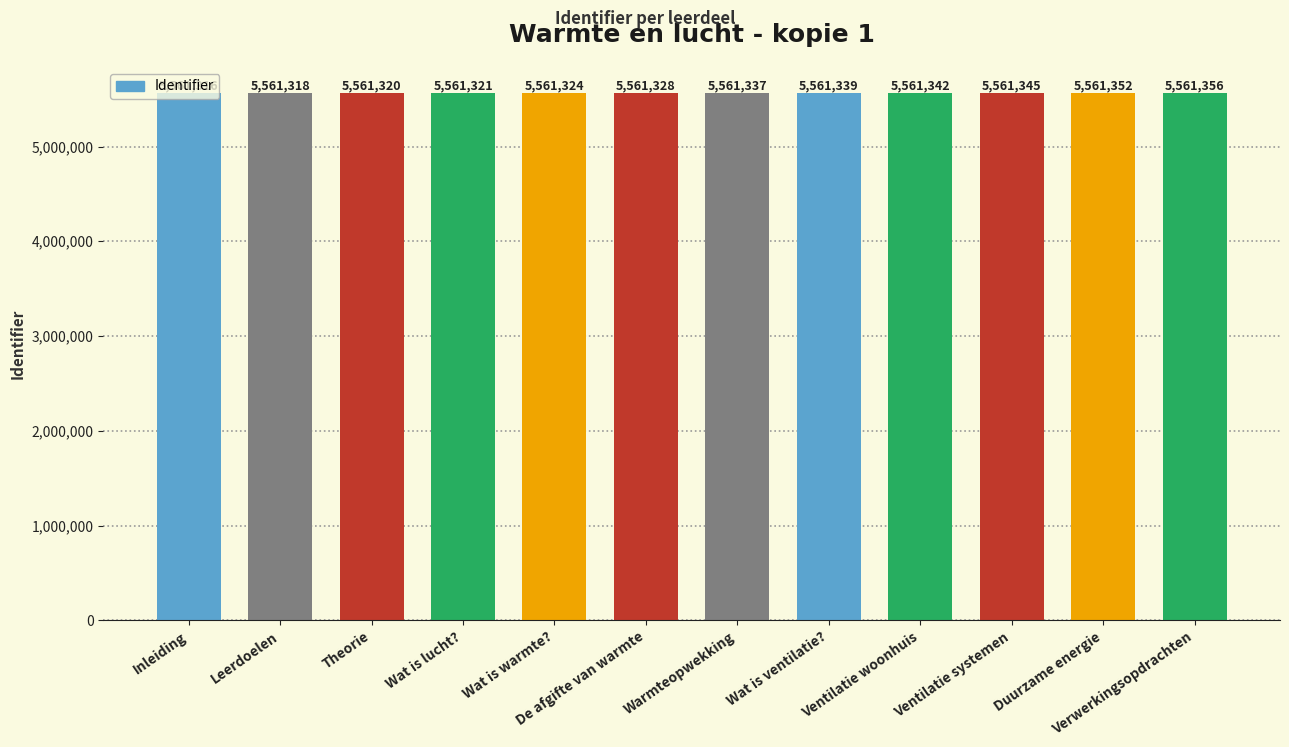

What is the change in value from Wat is warmte? to Wat is ventilatie??

+15